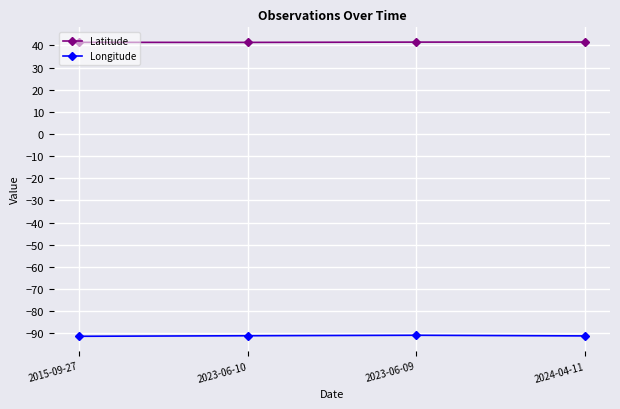

What is the smallest value displayed?

-91.3